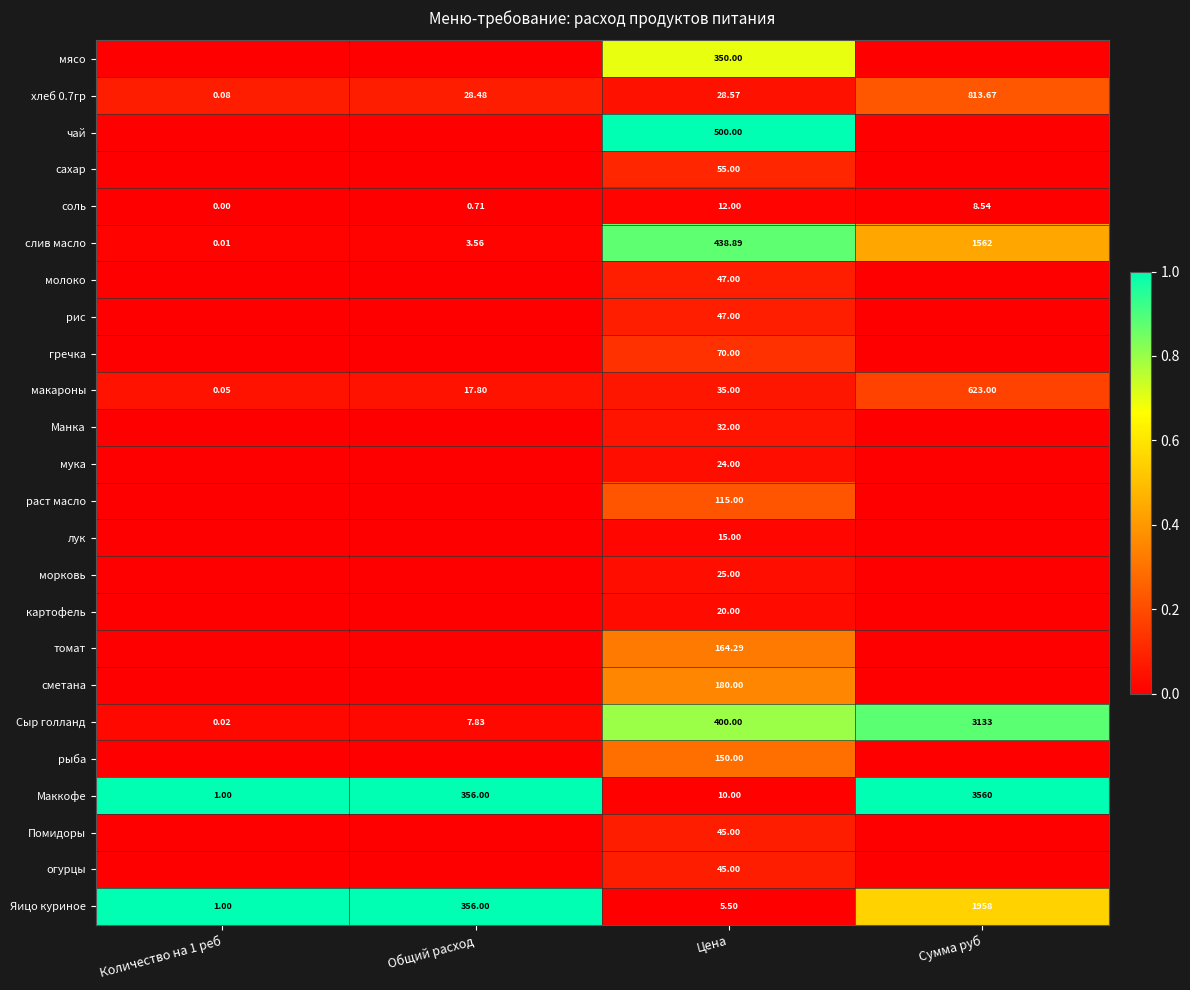

Is the value of макароны at Сумма руб greater than the value of Яицо куриное at Цена?

Yes